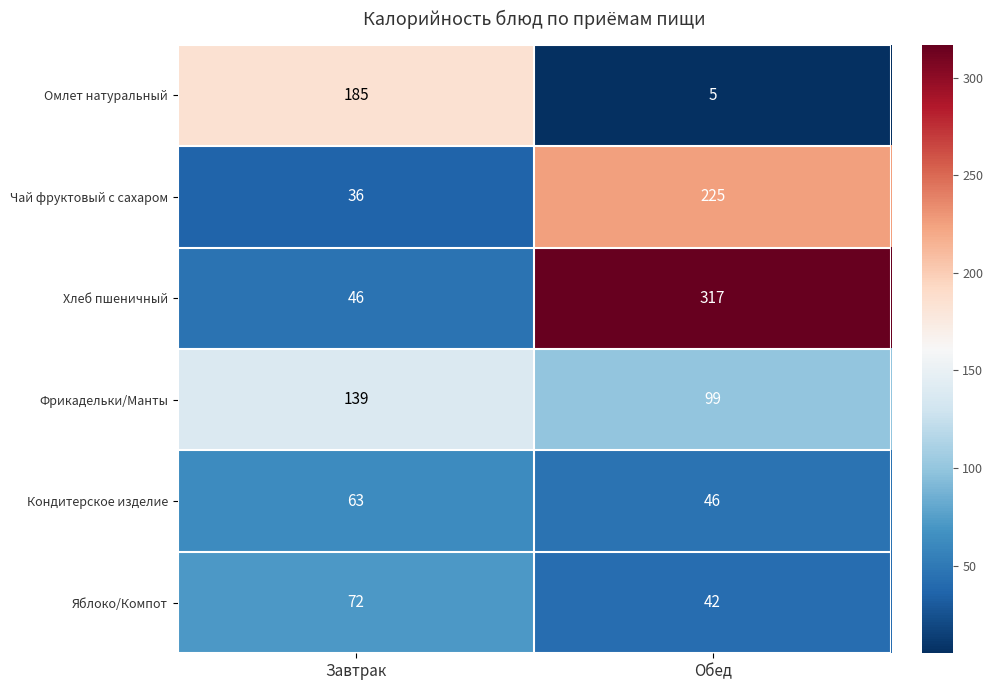

Which category has the highest value across all series?

Обед